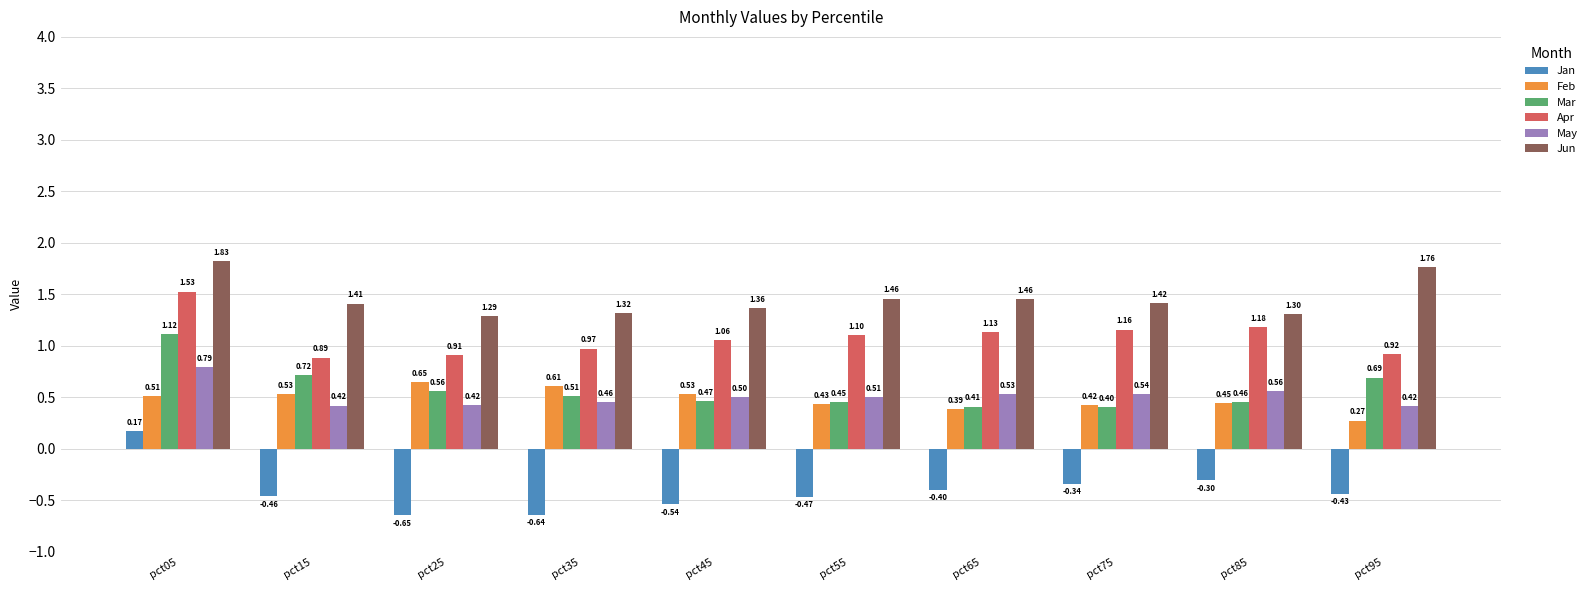

What is the difference between the second highest and minimum values in the Jun series?

0.5